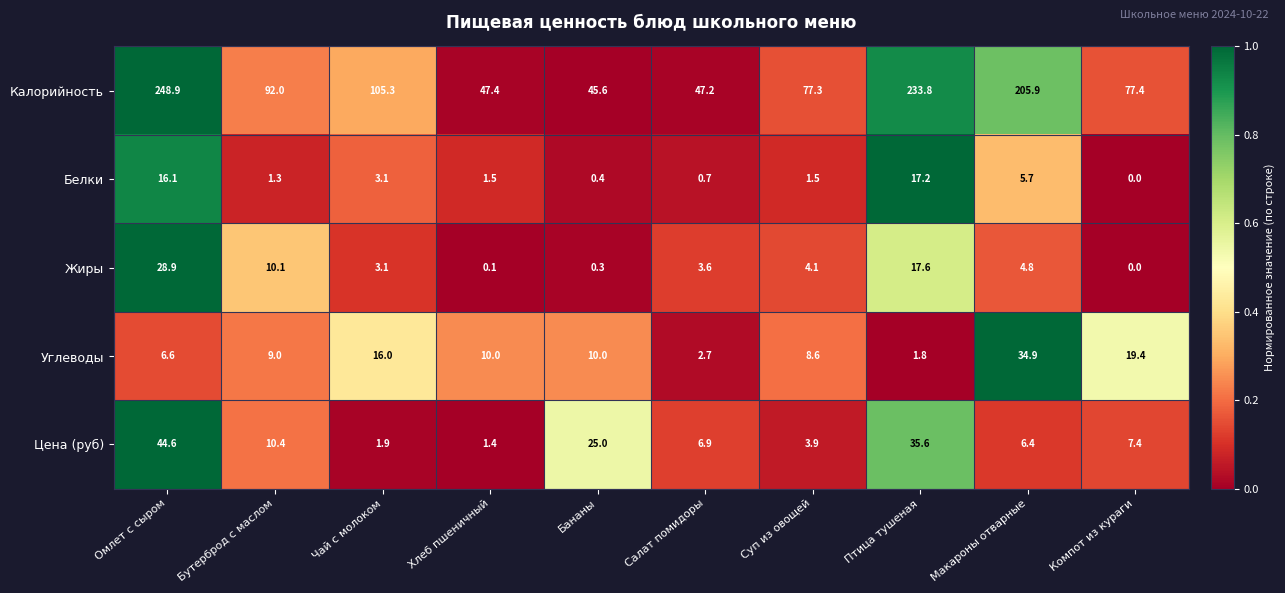

Rank the series at Бананы from lowest to highest value.

Жиры, Белки, Углеводы, Цена (руб), Калорийность